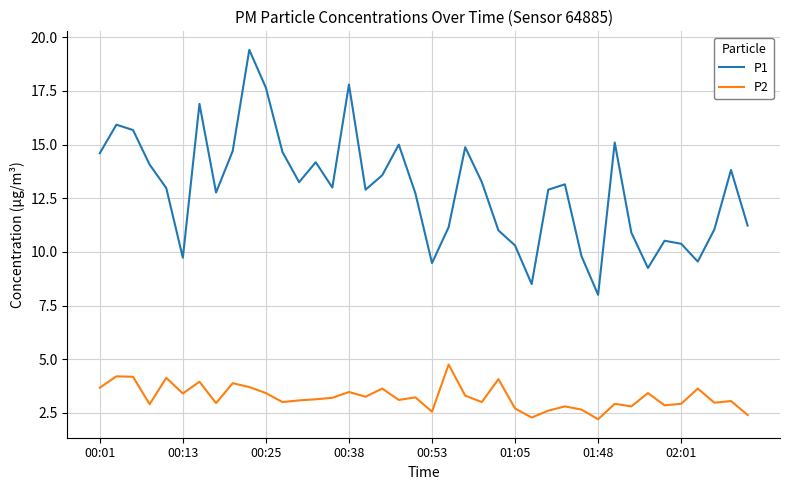

At how many categories does at least one series exceed 18?

1